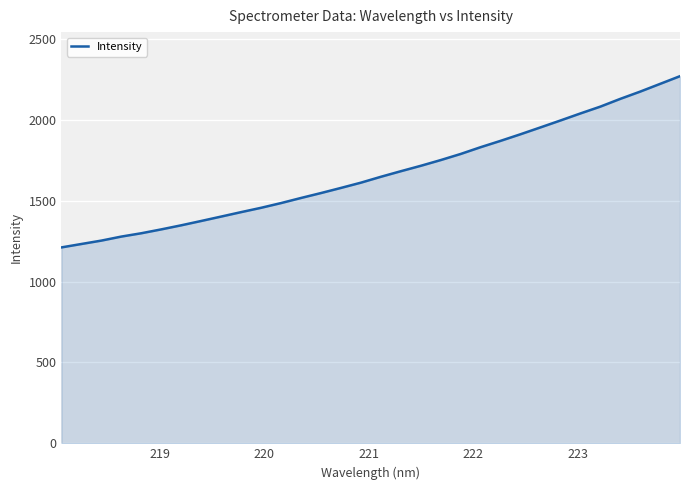

What is the minimum value shown in the chart?

1211.5